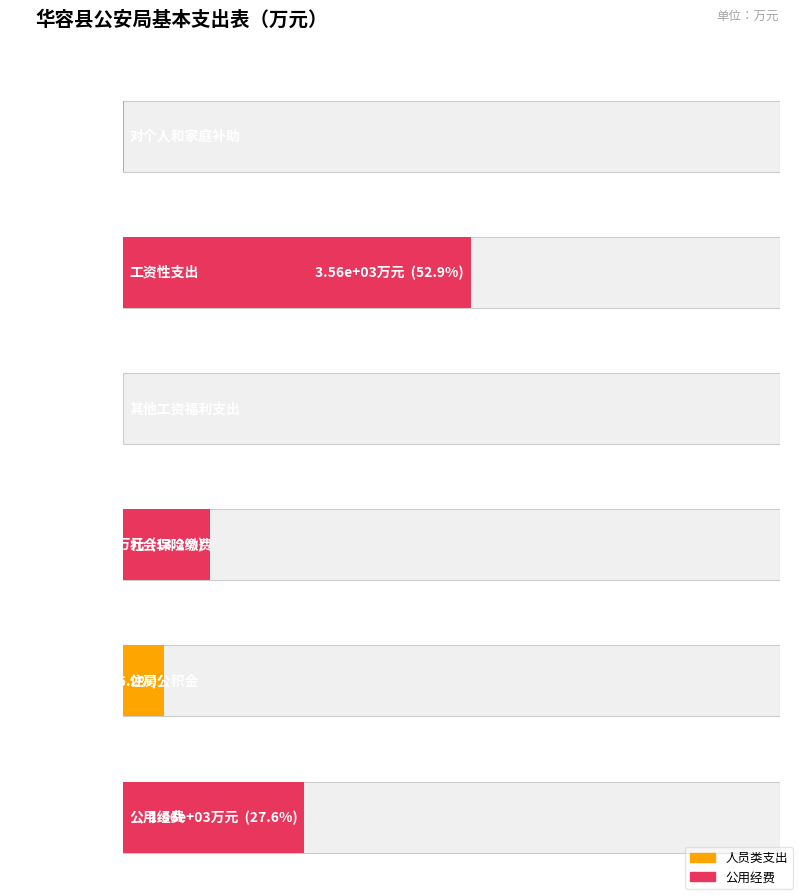

What is the label of the 5th bar from the right?

工资性支出